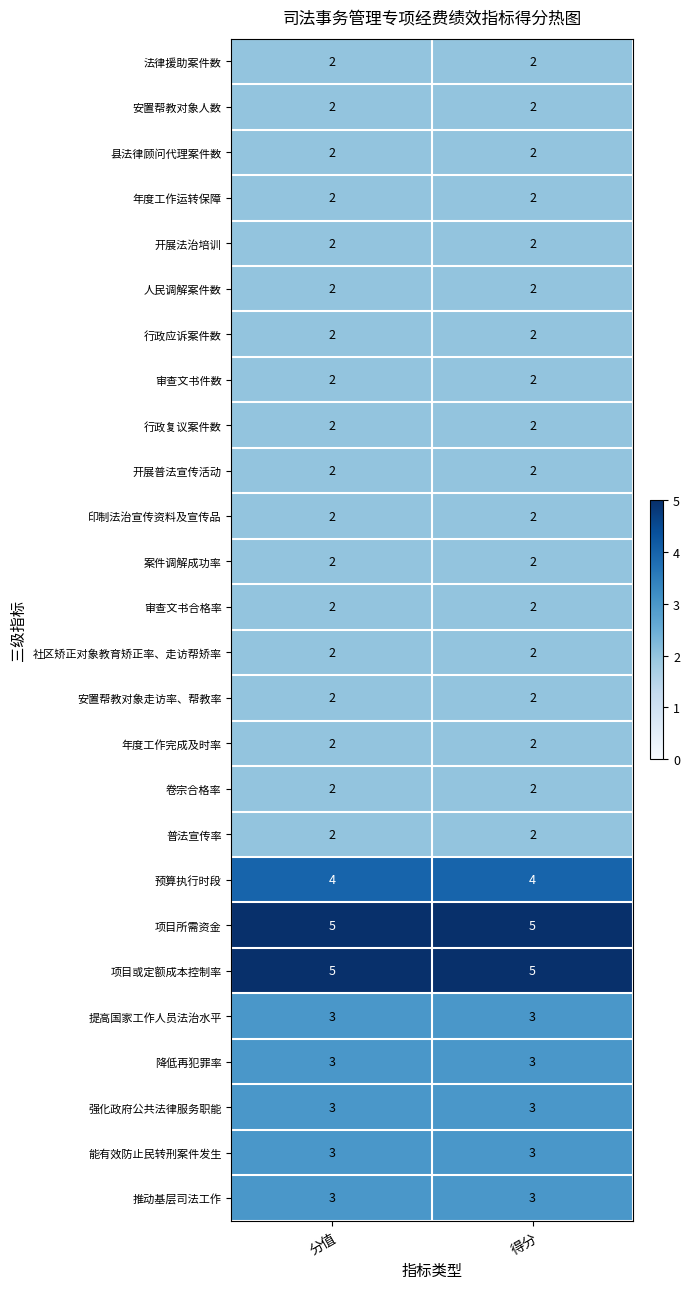

Is the value of 案件调解成功率 at 分值 greater than the value of 推动基层司法工作 at 分值?

No